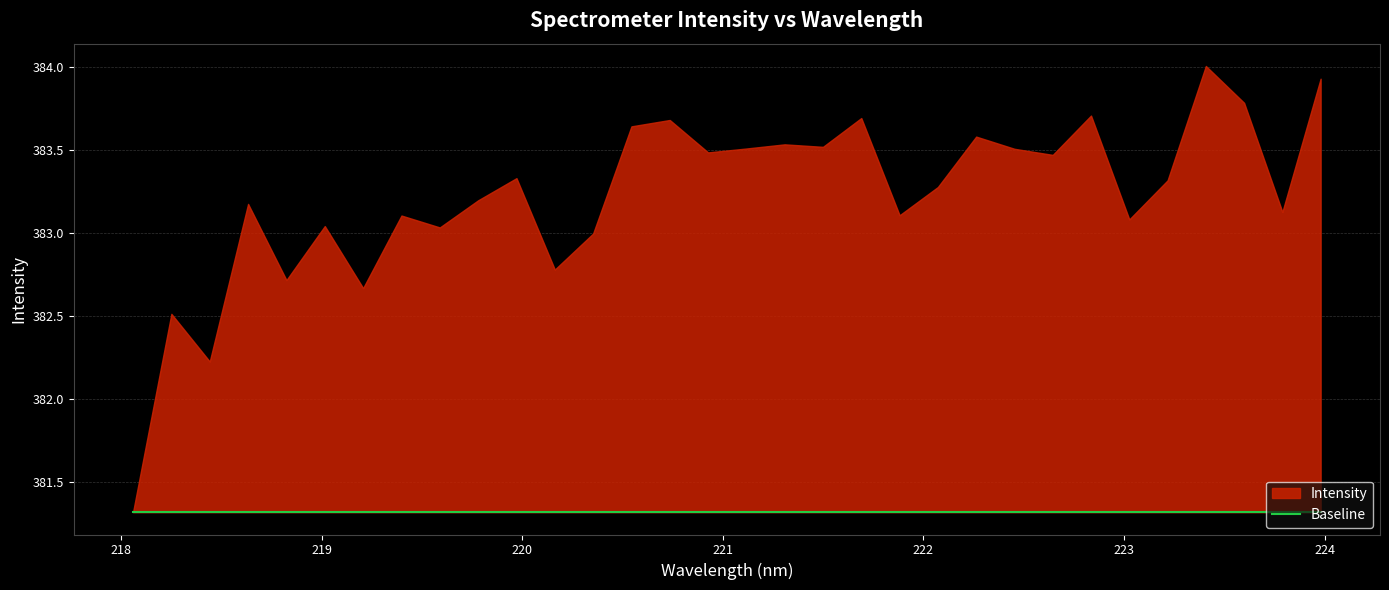

Rank the categories by value from lowest to highest.

218.0596, 218.442, 218.2508, 219.2067, 218.8244, 220.1623, 220.3533, 219.589, 219.0156, 223.0264, 219.3979, 221.8812, 223.7895, 218.6332, 219.7801, 222.0721, 223.2172, 219.9712, 222.6447, 220.9264, 222.4538, 221.1174, 221.4993, 221.3083, 222.263, 220.5444, 220.7354, 221.6902, 222.8355, 223.5987, 223.9802, 223.408